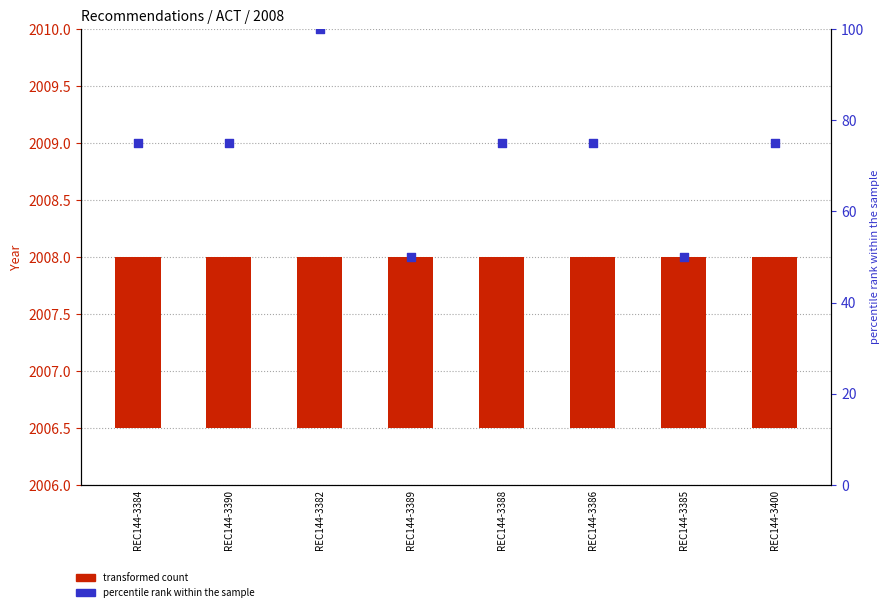

At which category is the sum across all series the highest?

REC144-3382